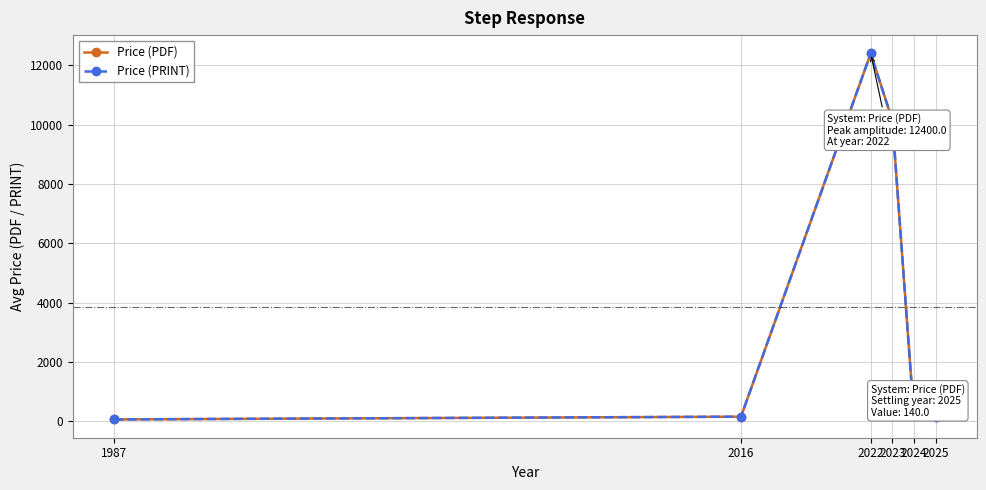

At which label does Price (PDF) first exceed 174?

2022